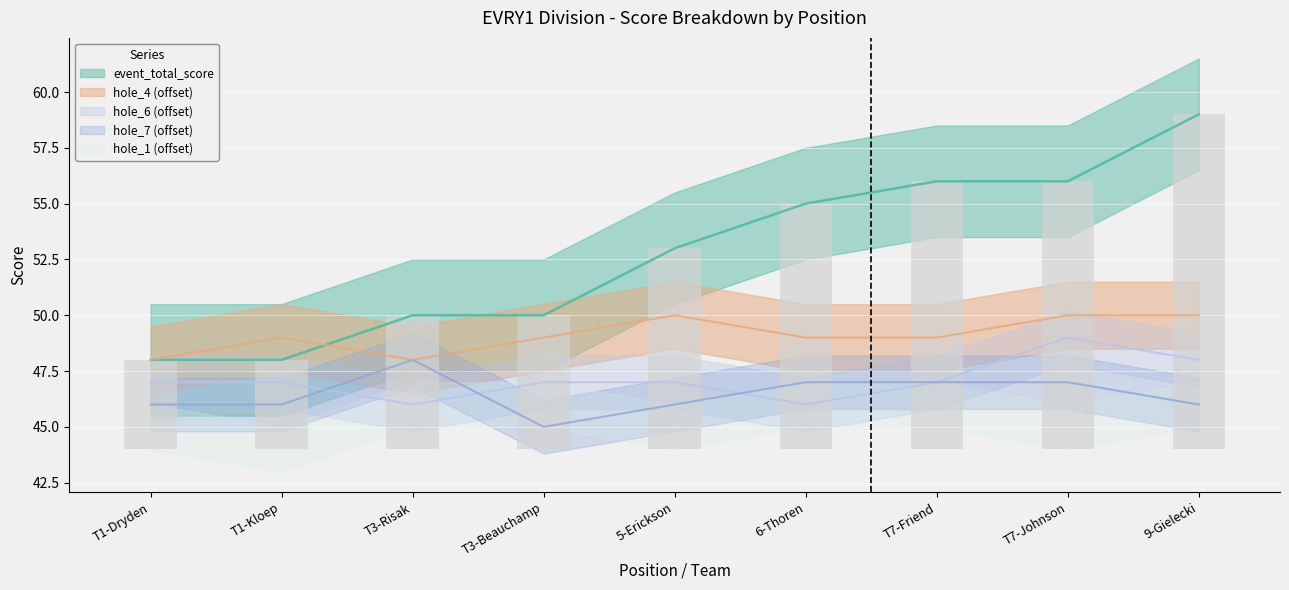

What position from the right is 6-Thoren?

4